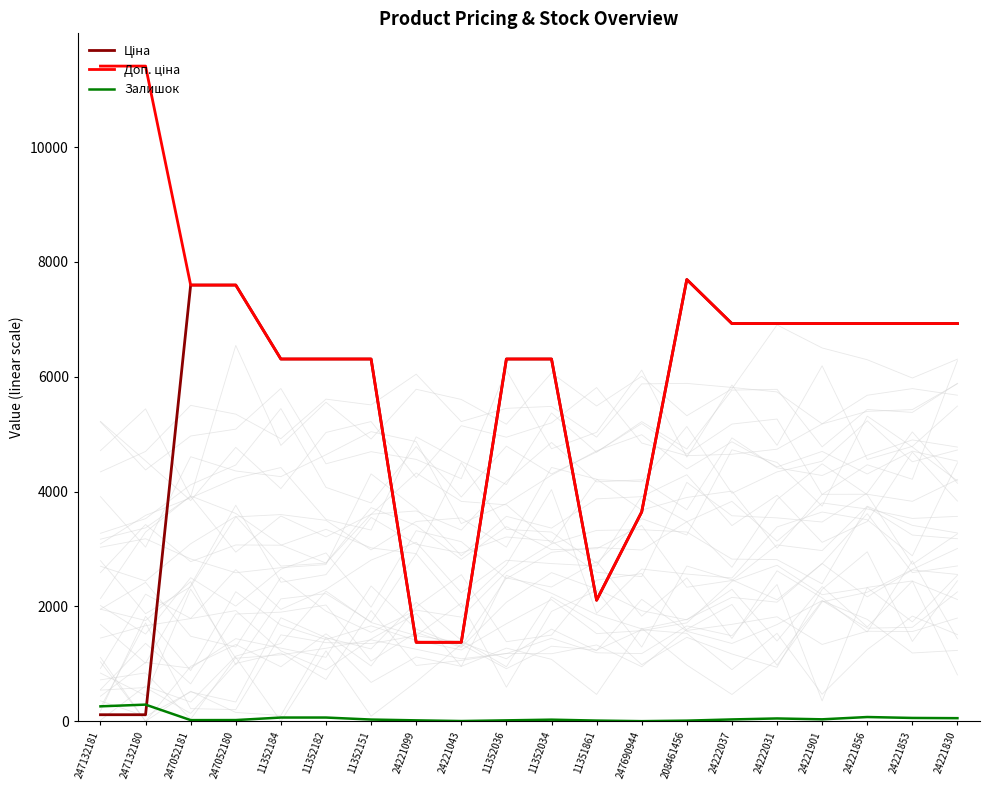

List the labels in order of Залишок value, largest first.

247132180, 247132181, 24221856, 11352184, 11352182, 24221853, 24221830, 24222031, 24221901, 24222037, 11352151, 11352034, 247052180, 247052181, 24221099, 11352036, 11351861, 208461456, 24221043, 247690944